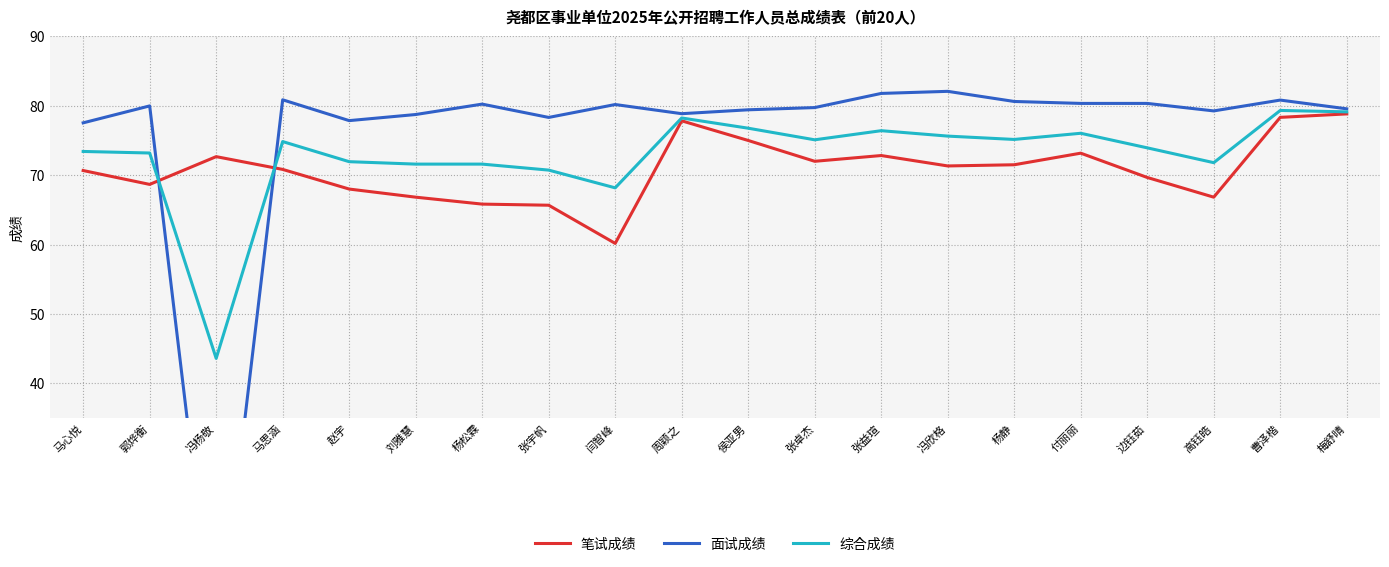

At which label does 综合成绩 first exceed 74?

马思涵